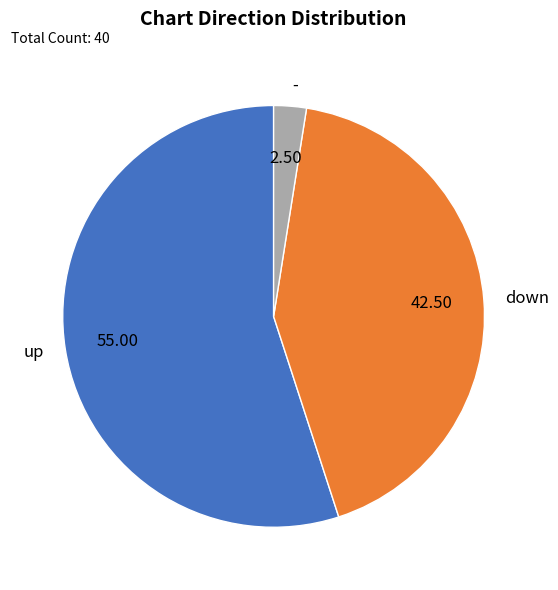

Is it true that - is 2% of the pie?

True